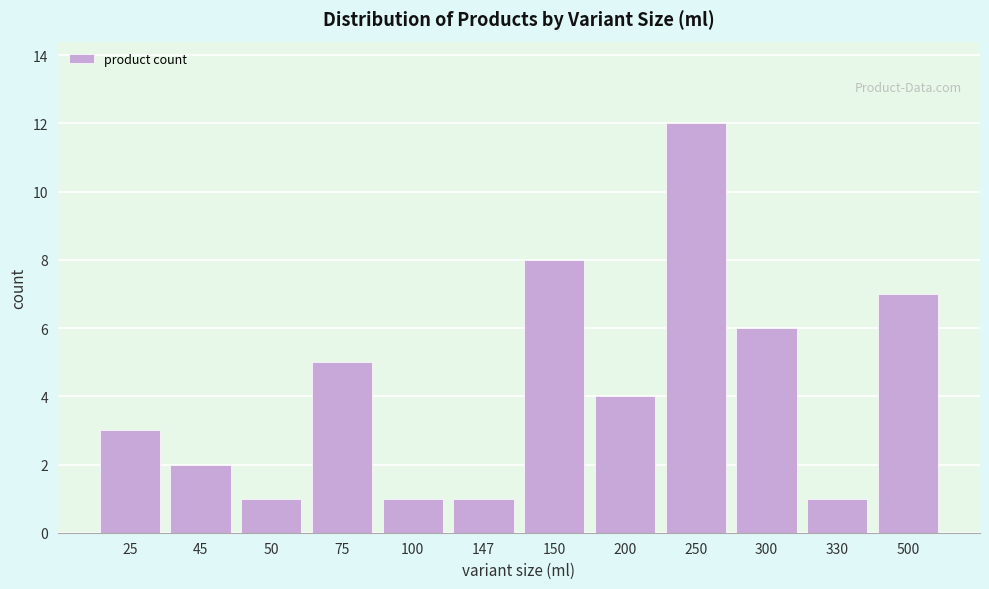

Reading left to right, what are all the values shown in this chart?

25=3	45=2	50=1	75=5	100=1	147=1	150=8	200=4	250=12	300=6	330=1	500=7